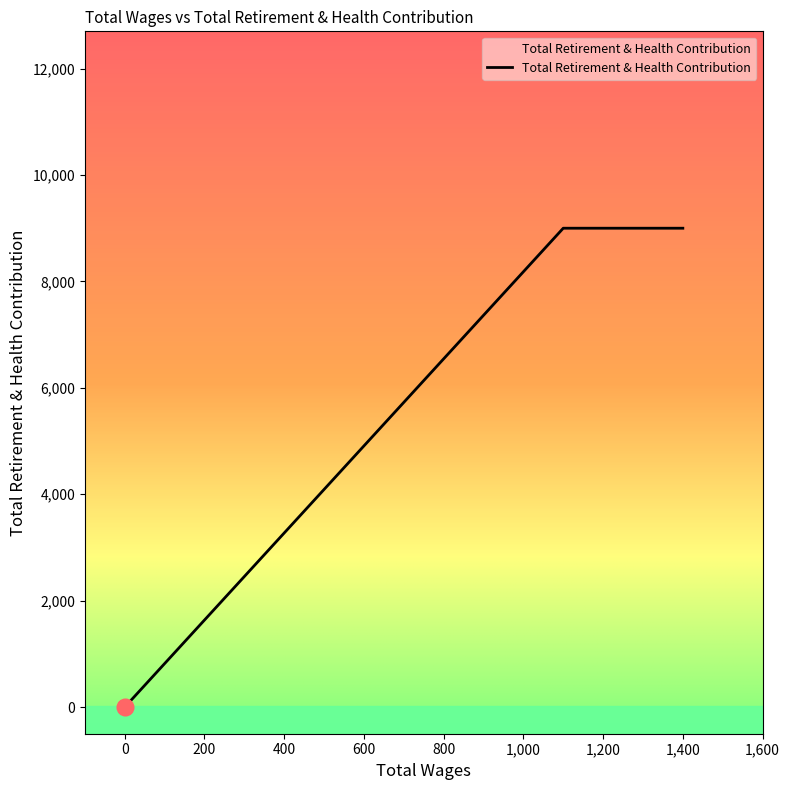

How many lines are shown in the chart?

1